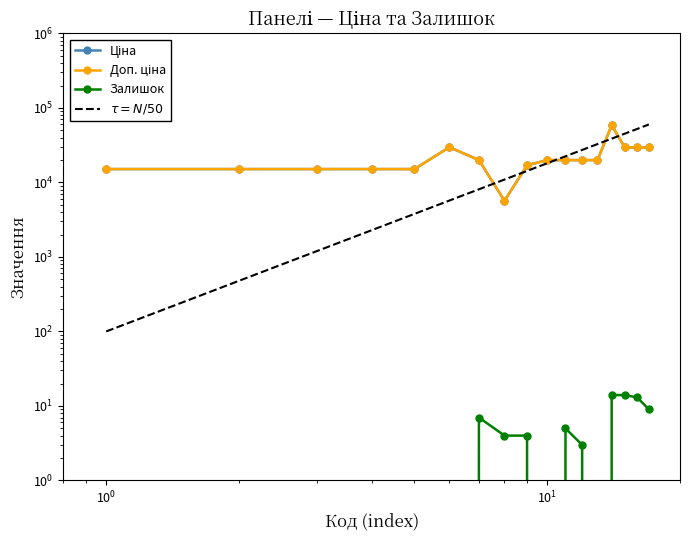

What is the highest value of the Залишок series?

14.0